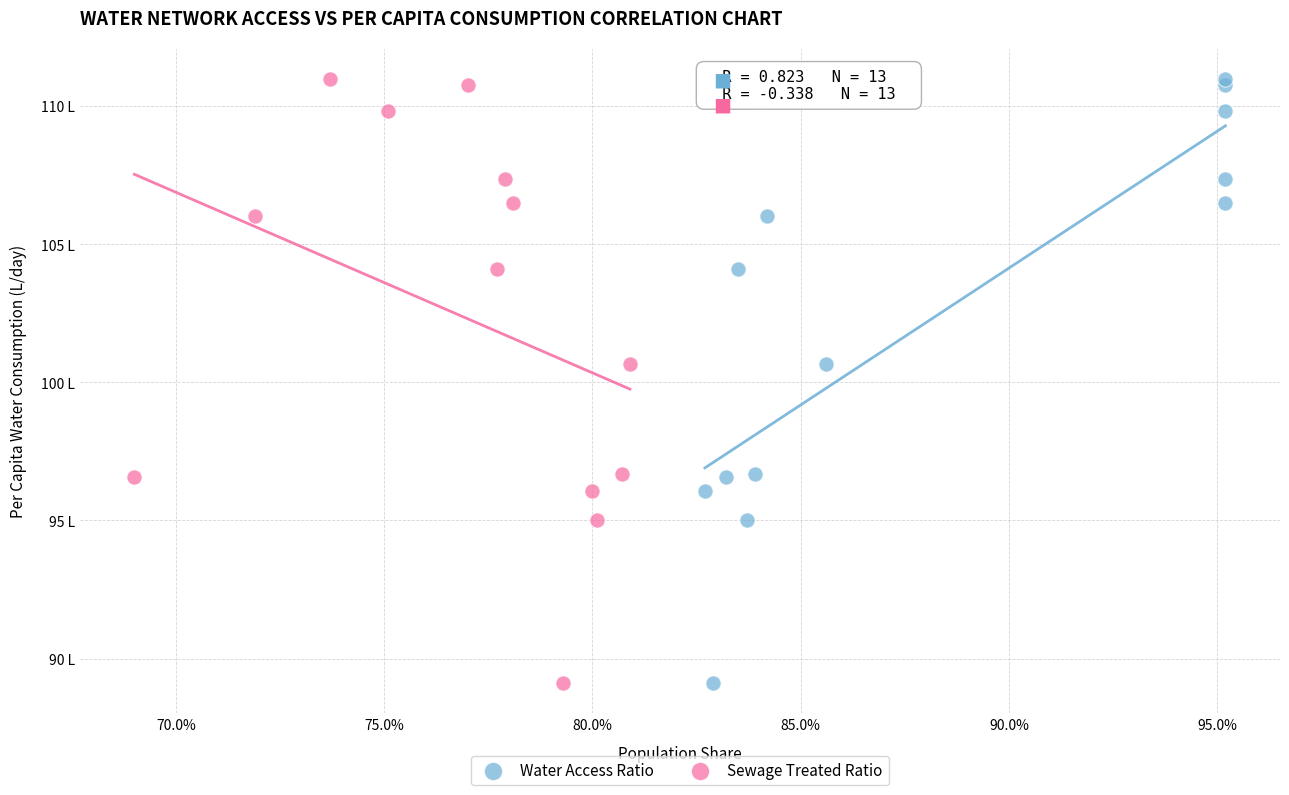

What are all the series names shown in the legend?

Water Access Ratio, Sewage Treated Ratio